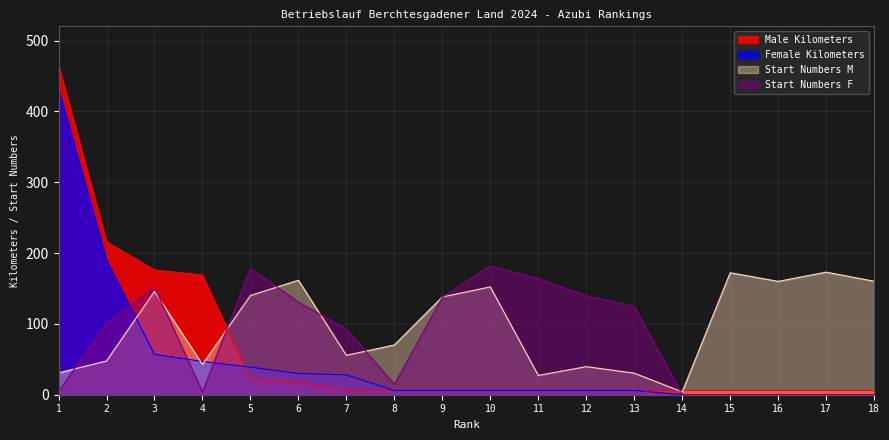

How many data points in Male Kilometers are above 6?

6